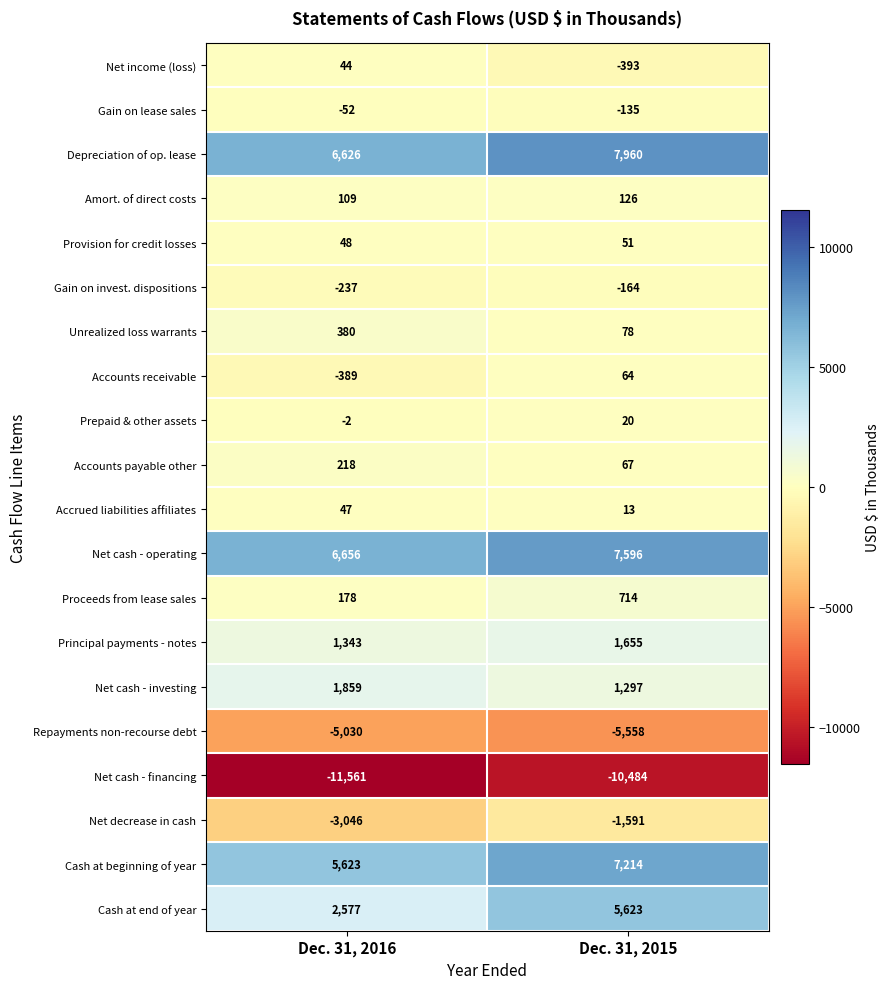

Rank the series by their maximum value, from lowest to highest.

Net cash - financing, Repayments non-recourse debt, Net decrease in cash, Gain on invest. dispositions, Gain on lease sales, Prepaid & other assets, Net income (loss), Accrued liabilities affiliates, Provision for credit losses, Accounts receivable, Amort. of direct costs, Accounts payable other, Unrealized loss warrants, Proceeds from lease sales, Principal payments - notes, Net cash - investing, Cash at end of year, Cash at beginning of year, Net cash - operating, Depreciation of op. lease